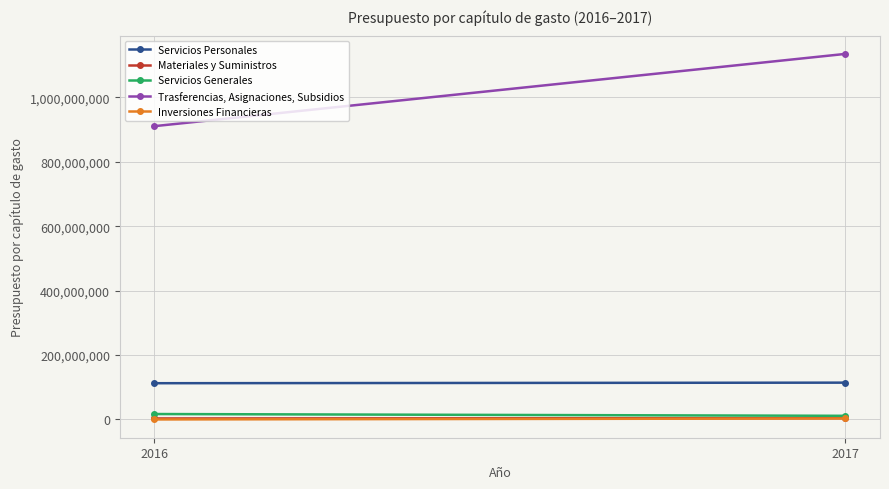

Reading left to right, list all the values displayed in this chart.

Servicios Personales: 112486255.0	114251730.0
Materiales y Suministros: 3010350.0	4134754.0
Servicios Generales: 16823212.6	11268906.0
Trasferencias, Asignaciones, Subsidios: 910637851.0	1134955795.0
Inversiones Financieras: 0.0	3000000.0